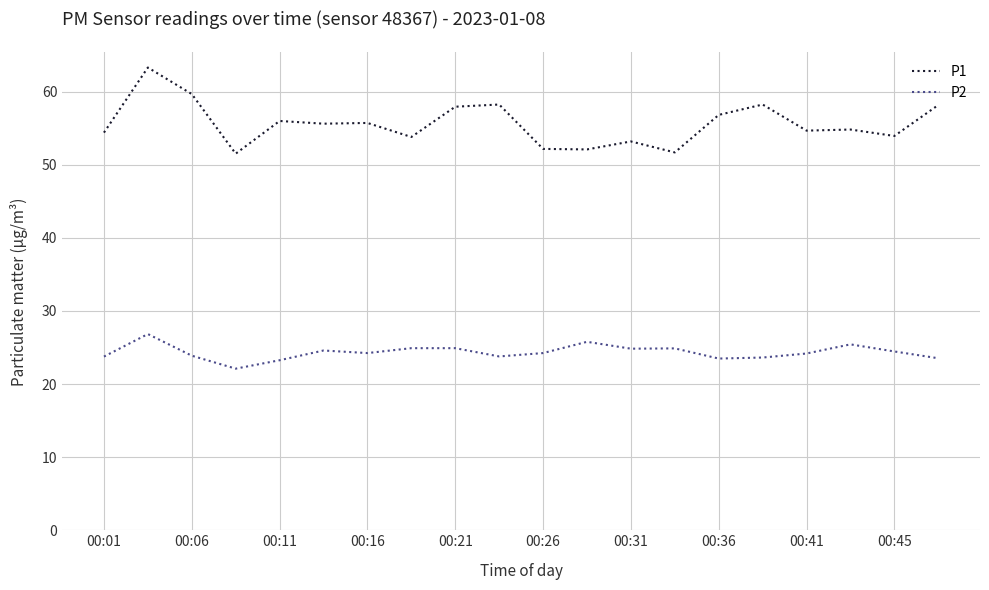

In P2, how many points are lower than both neighbors (excluding endpoints)?

5